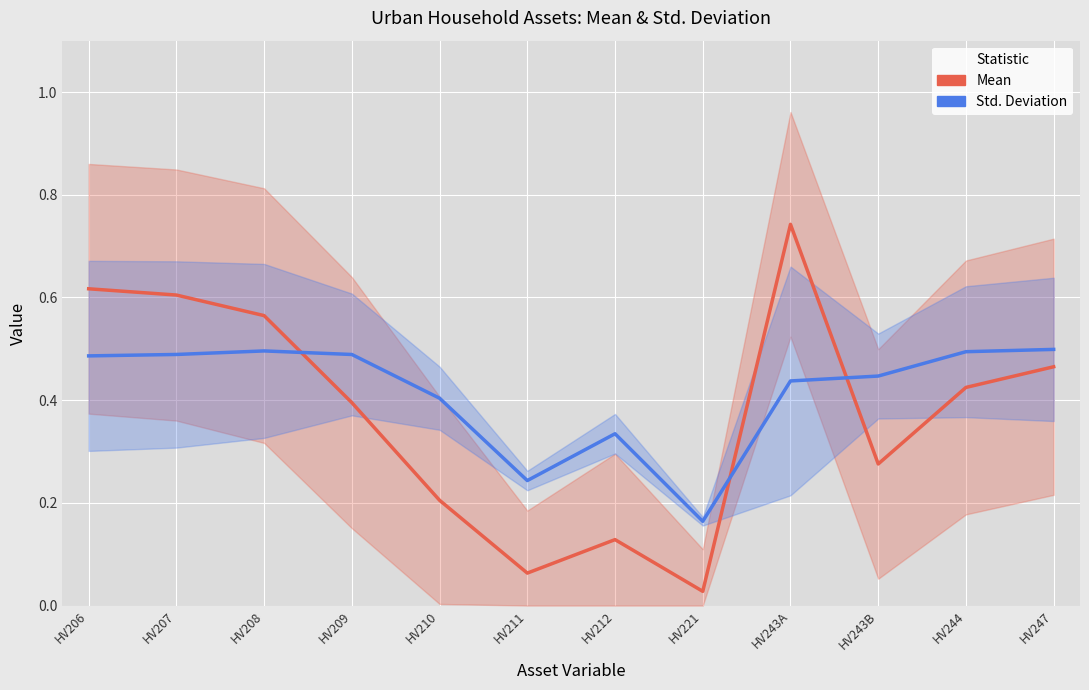

What is the difference between the maximum and second lowest values in the Std_Dev series?

0.3